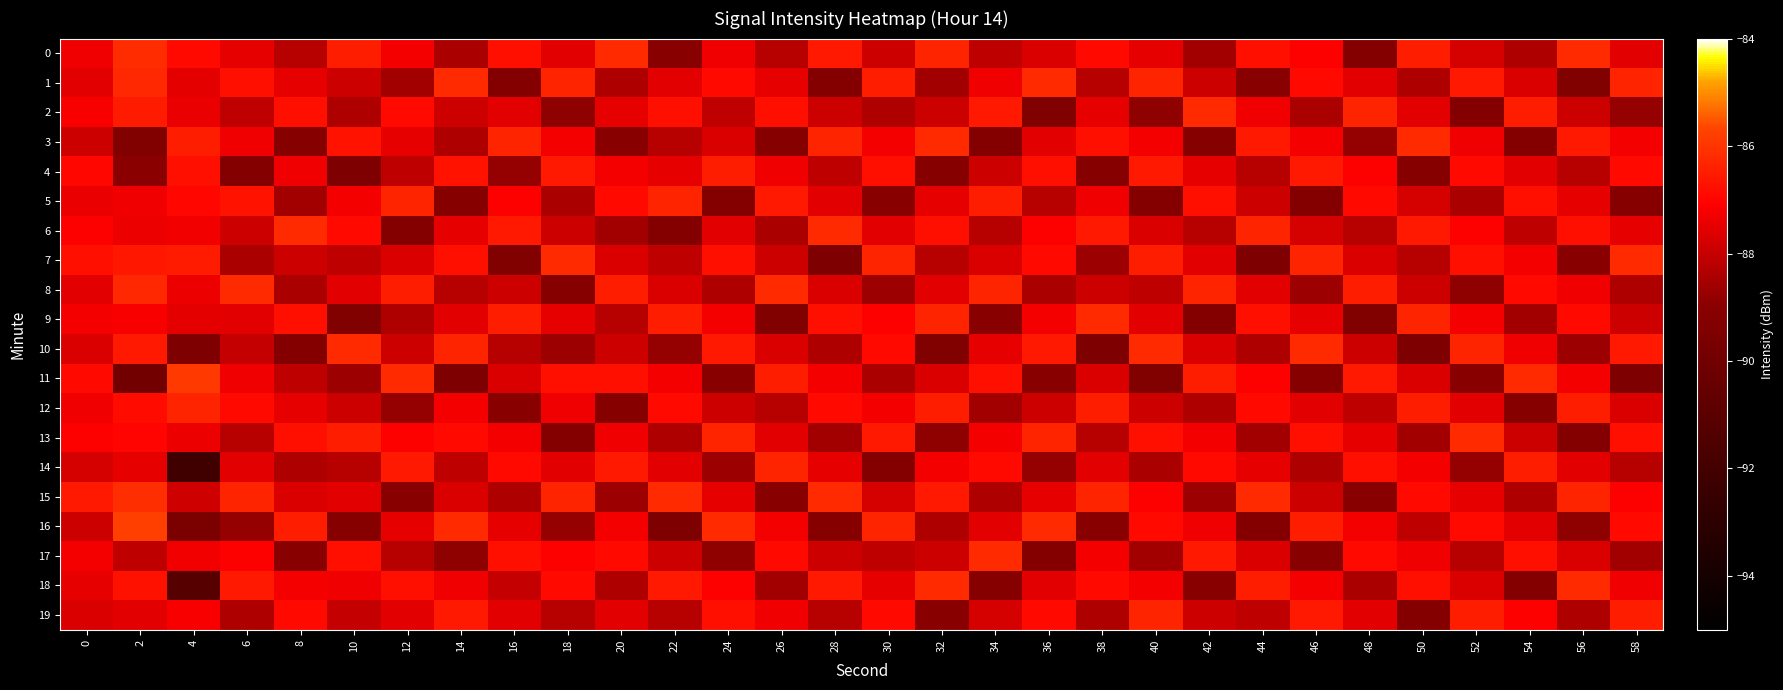

Reading left to right, list all the values displayed in this chart.

0: 0=-87.3	2=-86.2	4=-86.9	6=-87.5	8=-88.2	10=-86.5	12=-87.2	14=-88.5	16=-86.8	18=-87.6	20=-86.2	22=-89.0	24=-87.3	26=-88.2	28=-86.6	30=-87.9	32=-86.3	34=-88.1	36=-87.7	38=-86.9	40=-87.5	42=-88.6	44=-86.8	46=-87.1	48=-89.2	50=-86.5	52=-87.8	54=-88.3	56=-86.2	58=-87.6
1: 0=-87.5	2=-86.3	4=-87.5	6=-86.8	8=-87.5	10=-87.9	12=-88.6	14=-86.2	16=-89.2	18=-86.3	20=-88.3	22=-87.6	24=-86.9	26=-87.5	28=-89.2	30=-86.5	32=-88.6	34=-87.3	36=-86.2	38=-88.2	40=-86.3	42=-87.9	44=-89.0	46=-86.9	48=-87.6	50=-88.3	52=-86.6	54=-87.7	56=-89.3	58=-86.3
2: 0=-87.2	2=-86.5	4=-87.4	6=-88.1	8=-86.8	10=-88.3	12=-86.9	14=-87.9	16=-87.6	18=-88.9	20=-87.5	22=-86.8	24=-88.1	26=-86.8	28=-87.9	30=-88.3	32=-87.9	34=-86.6	36=-89.3	38=-87.5	40=-88.9	42=-86.2	44=-87.3	46=-88.5	48=-86.3	50=-87.6	52=-89.2	54=-86.5	56=-87.9	58=-88.8
3: 0=-87.9	2=-89.4	4=-86.5	6=-87.3	8=-89.1	10=-86.7	12=-87.5	14=-88.3	16=-86.3	18=-87.2	20=-89.0	22=-88.2	24=-87.7	26=-89.1	28=-86.3	30=-87.2	32=-86.2	34=-89.2	36=-87.6	38=-86.8	40=-87.2	42=-89.1	44=-86.6	46=-87.2	48=-88.8	50=-86.2	52=-87.3	54=-89.2	56=-86.6	58=-87.2
4: 0=-87.0	2=-89.0	4=-86.8	6=-89.2	8=-87.3	10=-89.5	12=-88.1	14=-86.7	16=-88.8	18=-86.6	20=-87.2	22=-87.5	24=-86.5	26=-87.3	28=-88.1	30=-86.8	32=-89.1	34=-87.9	36=-86.8	38=-89.1	40=-86.6	42=-87.5	44=-88.2	46=-86.6	48=-87.1	50=-89.1	52=-86.9	54=-87.6	56=-88.2	58=-86.9
5: 0=-87.4	2=-87.3	4=-86.9	6=-86.7	8=-88.6	10=-87.2	12=-86.3	14=-89.1	16=-87.1	18=-88.5	20=-86.9	22=-86.3	24=-89.2	26=-86.6	28=-87.6	30=-89.0	32=-87.5	34=-86.5	36=-88.2	38=-87.3	40=-89.2	42=-86.8	44=-87.9	46=-89.2	48=-86.9	50=-87.8	52=-88.5	54=-86.8	56=-87.5	58=-89.1
6: 0=-87.1	2=-87.4	4=-87.3	6=-87.9	8=-86.2	10=-86.9	12=-89.2	14=-87.5	16=-86.6	18=-87.9	20=-88.6	22=-89.2	24=-87.6	26=-88.5	28=-86.2	30=-87.6	32=-86.8	34=-88.2	36=-87.1	38=-86.6	40=-87.7	42=-88.2	44=-86.3	46=-87.8	48=-88.2	50=-86.6	52=-87.1	54=-88.1	56=-86.8	58=-87.5
7: 0=-86.8	2=-86.6	4=-86.5	6=-88.5	8=-87.9	10=-88.1	12=-87.7	14=-86.8	16=-89.3	18=-86.2	20=-87.7	22=-88.1	24=-86.8	26=-87.9	28=-89.5	30=-86.3	32=-88.2	34=-87.7	36=-86.9	38=-88.7	40=-86.5	42=-87.6	44=-89.5	46=-86.3	48=-87.7	50=-88.2	52=-86.8	54=-87.2	56=-89.0	58=-86.2
8: 0=-87.6	2=-86.2	4=-87.4	6=-86.2	8=-88.5	10=-87.6	12=-86.5	14=-88.2	16=-87.9	18=-89.1	20=-86.5	22=-87.7	24=-88.3	26=-86.2	28=-87.7	30=-88.7	32=-87.6	34=-86.3	36=-88.5	38=-87.9	40=-88.1	42=-86.3	44=-87.6	46=-88.7	48=-86.5	50=-87.9	52=-88.9	54=-86.9	56=-87.3	58=-88.3
9: 0=-87.2	2=-87.2	4=-87.5	6=-87.6	8=-86.8	10=-89.3	12=-88.3	14=-87.6	16=-86.5	18=-87.5	20=-88.2	22=-86.5	24=-87.2	26=-89.3	28=-86.8	30=-87.1	32=-86.3	34=-89.0	36=-87.2	38=-86.2	40=-87.6	42=-89.2	44=-86.8	46=-87.5	48=-89.3	50=-86.3	52=-87.2	54=-88.6	56=-86.9	58=-87.9
10: 0=-87.7	2=-86.6	4=-89.4	6=-88.0	8=-89.2	10=-86.2	12=-87.9	14=-86.3	16=-88.2	18=-88.7	20=-87.9	22=-88.8	24=-86.6	26=-87.7	28=-88.3	30=-86.9	32=-89.3	34=-87.5	36=-86.6	38=-89.5	40=-86.2	42=-87.7	44=-88.3	46=-86.2	48=-87.9	50=-89.5	52=-86.3	54=-87.3	56=-88.7	58=-86.6
11: 0=-86.9	2=-90.0	4=-85.9	6=-87.3	8=-88.1	10=-88.7	12=-86.2	14=-89.5	16=-87.7	18=-86.8	20=-86.8	22=-87.2	24=-89.0	26=-86.5	28=-87.2	30=-88.5	32=-87.7	34=-86.8	36=-89.0	38=-87.7	40=-89.3	42=-86.5	44=-87.1	46=-89.1	48=-86.6	50=-87.7	52=-89.0	54=-86.2	56=-87.2	58=-89.5
12: 0=-87.3	2=-86.9	4=-86.3	6=-86.9	8=-87.5	10=-87.9	12=-88.8	14=-87.2	16=-89.0	18=-87.3	20=-89.1	22=-86.9	24=-87.9	26=-88.2	28=-86.9	30=-87.2	32=-86.5	34=-88.6	36=-87.9	38=-86.5	40=-87.9	42=-88.3	44=-86.9	46=-87.6	48=-88.1	50=-86.5	52=-87.6	54=-89.1	56=-86.5	58=-87.7
13: 0=-87.1	2=-87.0	4=-87.4	6=-88.2	8=-86.8	10=-86.5	12=-87.1	14=-86.9	16=-87.2	18=-89.2	20=-87.3	22=-88.3	24=-86.3	26=-87.6	28=-88.6	30=-86.6	32=-88.9	34=-87.2	36=-86.3	38=-88.2	40=-86.8	42=-87.2	44=-88.6	46=-86.8	48=-87.5	50=-88.6	52=-86.2	54=-87.9	56=-89.2	58=-86.8
14: 0=-87.8	2=-87.5	4=-92.0	6=-87.6	8=-88.3	10=-88.2	12=-86.6	14=-88.1	16=-86.9	18=-87.6	20=-86.6	22=-87.6	24=-88.7	26=-86.3	28=-87.5	30=-89.2	32=-87.2	34=-86.9	36=-88.8	38=-87.6	40=-88.5	42=-86.9	44=-87.5	46=-88.3	48=-86.8	50=-87.2	52=-88.8	54=-86.5	56=-87.6	58=-88.2
15: 0=-86.5	2=-86.1	4=-87.9	6=-86.3	8=-87.7	10=-87.6	12=-89.0	14=-87.7	16=-88.3	18=-86.3	20=-88.7	22=-86.2	24=-87.5	26=-89.0	28=-86.2	30=-87.8	32=-86.6	34=-88.3	36=-87.5	38=-86.3	40=-87.1	42=-88.7	44=-86.2	46=-87.9	48=-89.0	50=-86.9	52=-87.5	54=-88.3	56=-86.3	58=-87.1
16: 0=-87.9	2=-85.8	4=-89.6	6=-88.8	8=-86.5	10=-89.1	12=-87.5	14=-86.2	16=-87.5	18=-88.8	20=-87.2	22=-89.5	24=-86.2	26=-87.2	28=-89.1	30=-86.3	32=-88.3	34=-87.6	36=-86.2	38=-89.0	40=-86.9	42=-87.3	44=-89.2	46=-86.5	48=-87.2	50=-88.1	52=-86.9	54=-87.6	56=-88.9	58=-86.9
17: 0=-87.2	2=-88.1	4=-87.3	6=-87.1	8=-89.0	10=-86.8	12=-88.2	14=-88.9	16=-86.8	18=-87.1	20=-86.9	22=-87.9	24=-88.9	26=-86.9	28=-87.9	30=-88.1	32=-87.9	34=-86.2	36=-89.2	38=-87.2	40=-88.6	42=-86.6	44=-87.7	46=-89.0	48=-86.9	50=-87.3	52=-88.2	54=-86.8	56=-87.7	58=-88.6
18: 0=-87.5	2=-86.7	4=-91.1	6=-86.6	8=-87.2	10=-87.3	12=-86.8	14=-87.3	16=-88.0	18=-86.9	20=-88.3	22=-86.6	24=-87.1	26=-88.6	28=-86.6	30=-87.5	32=-86.2	34=-89.1	36=-87.6	38=-86.9	40=-87.2	42=-89.0	44=-86.5	46=-87.2	48=-88.5	50=-86.8	52=-87.7	54=-89.2	56=-86.2	58=-87.3
19: 0=-87.7	2=-87.5	4=-87.2	6=-88.3	8=-86.9	10=-88.0	12=-87.6	14=-86.6	16=-87.6	18=-88.2	20=-87.6	22=-88.2	24=-86.8	26=-87.3	28=-88.2	30=-86.9	32=-89.0	34=-87.8	36=-86.9	38=-88.3	40=-86.3	42=-87.9	44=-88.1	46=-86.6	48=-87.6	50=-89.2	52=-86.5	54=-87.1	56=-88.3	58=-86.5